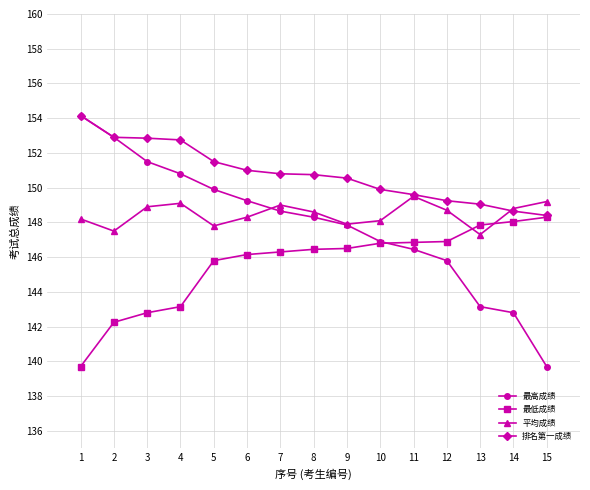

What is the value of the 排名第一成绩 point at the 4th from the left?

152.8